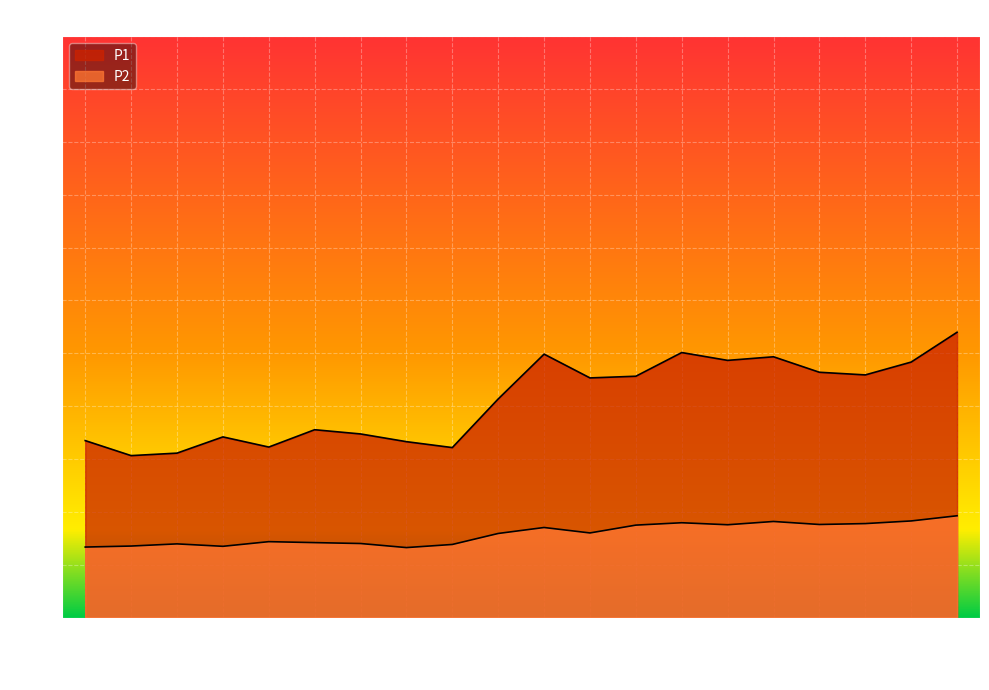

Reading left to right, extract all data points from this chart.

P1: 33.5	30.6	31.1	34.2	32.2	35.5	34.7	33.3	32.1	41.4	49.8	45.3	45.6	50.1	48.6	49.3	46.4	45.9	48.3	54.0
P2: 13.3	13.5	13.9	13.5	14.3	14.2	14.0	13.2	13.8	15.9	17.0	16.0	17.5	17.9	17.6	18.2	17.6	17.8	18.3	19.2